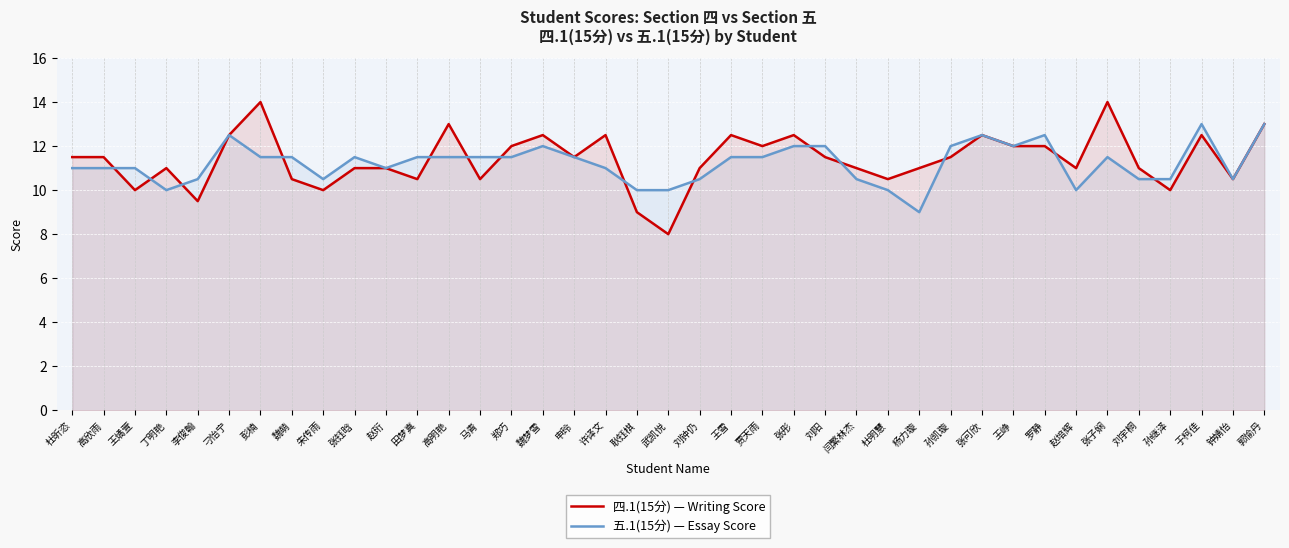

The value of 四.1(15分) at 魏梦雪 is 12.5. True or false?

True